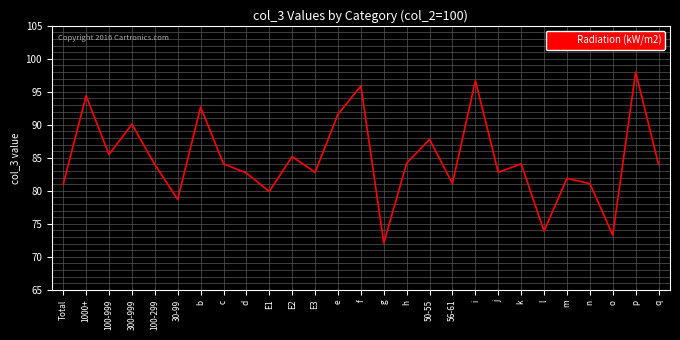

The chart shows a value of 157.6 at 1000+. True or false?

False